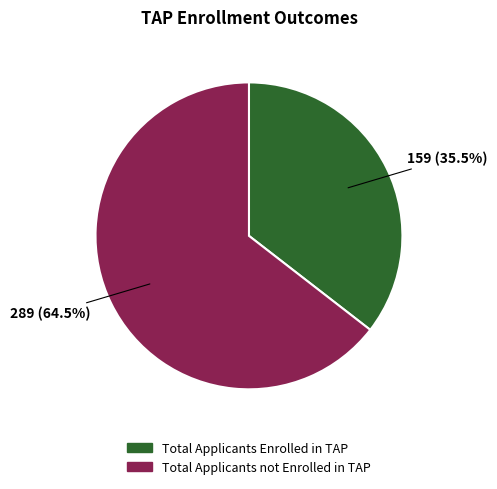

What is the ratio of the value at Total Applicants Enrolled in TAP to the value at Total Applicants not Enrolled in TAP?

0.6